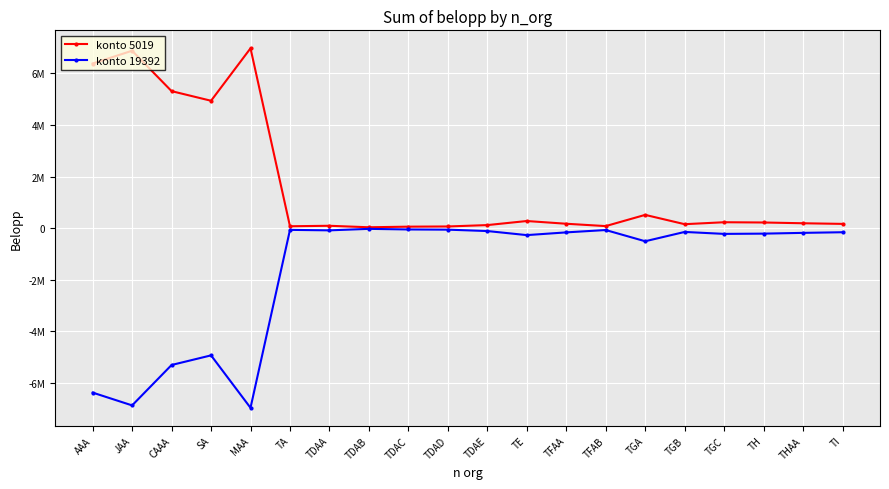

List the series in order of their overall mean, highest first.

konto 5019, konto 19392